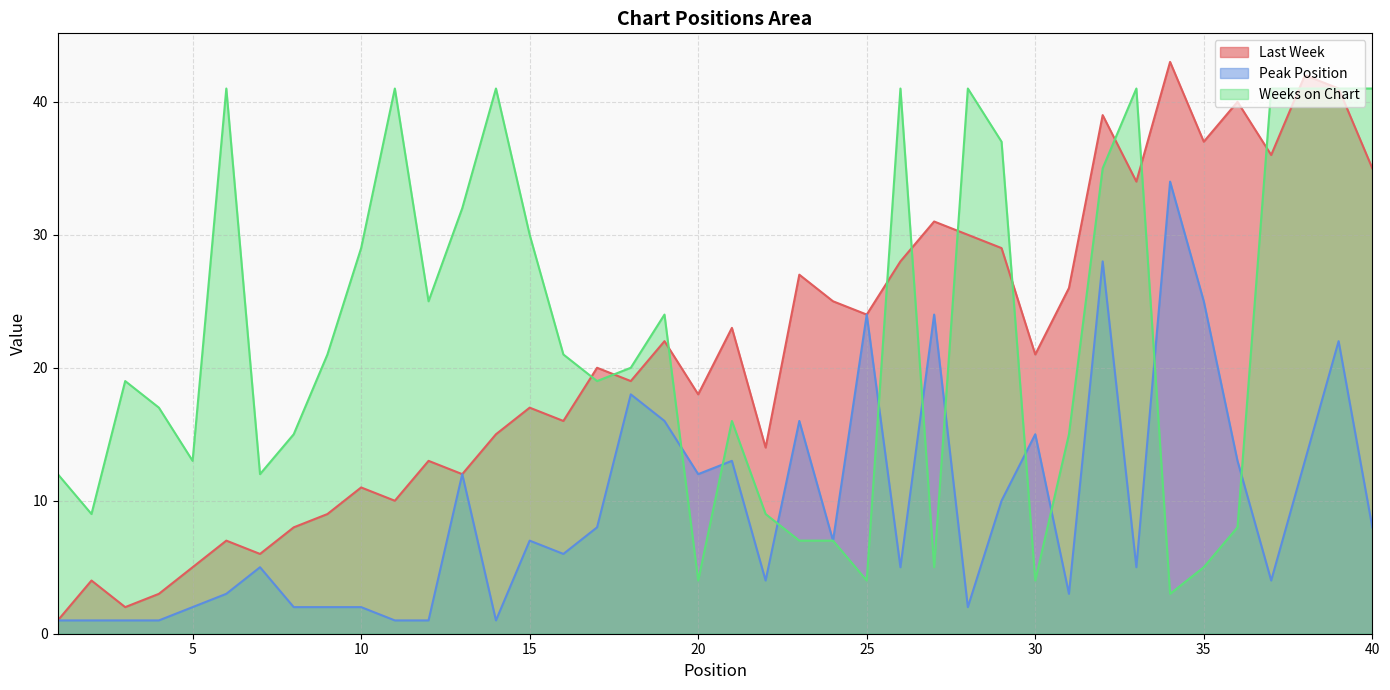

Between 10 and 12, which is larger?

12